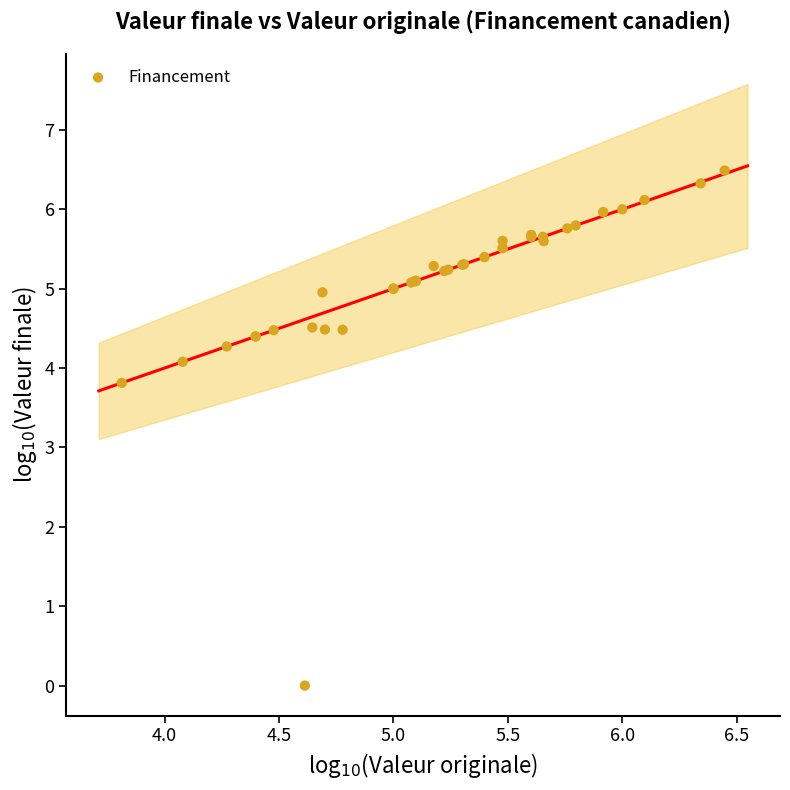

What Y value in the scatter plot is closest to 3?

3.8